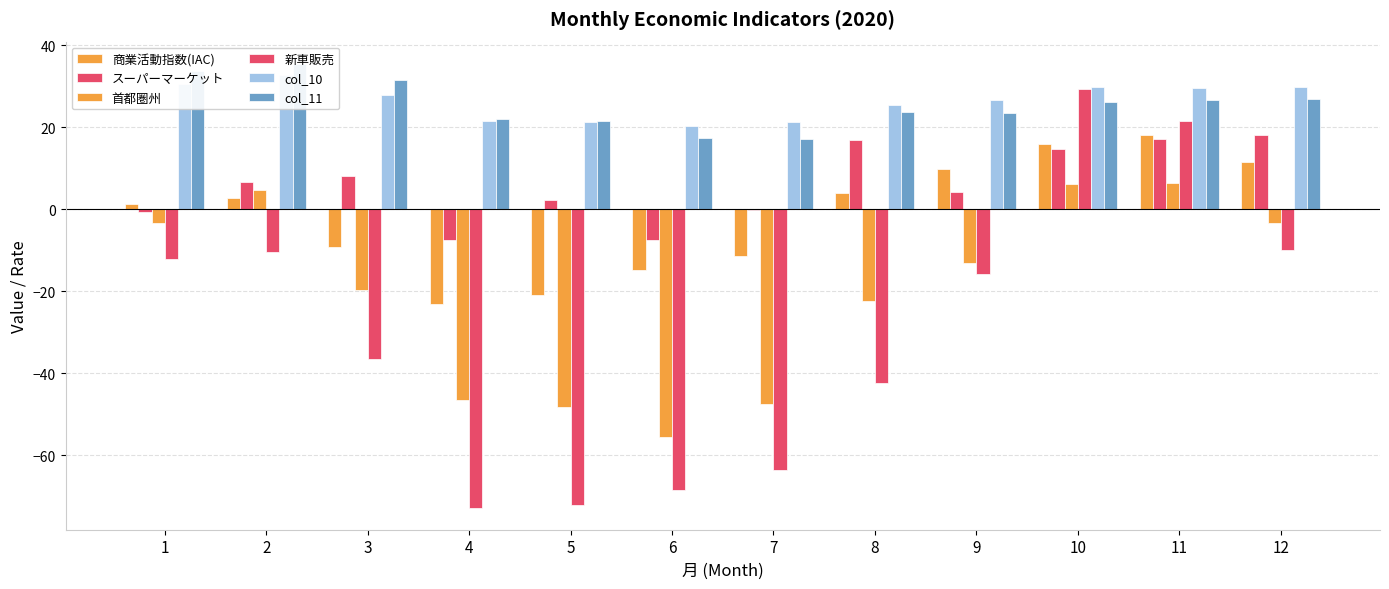

Is the value of 首都圏州 at 3 greater than the value of 商業活動指数(IAC) at 9?

No